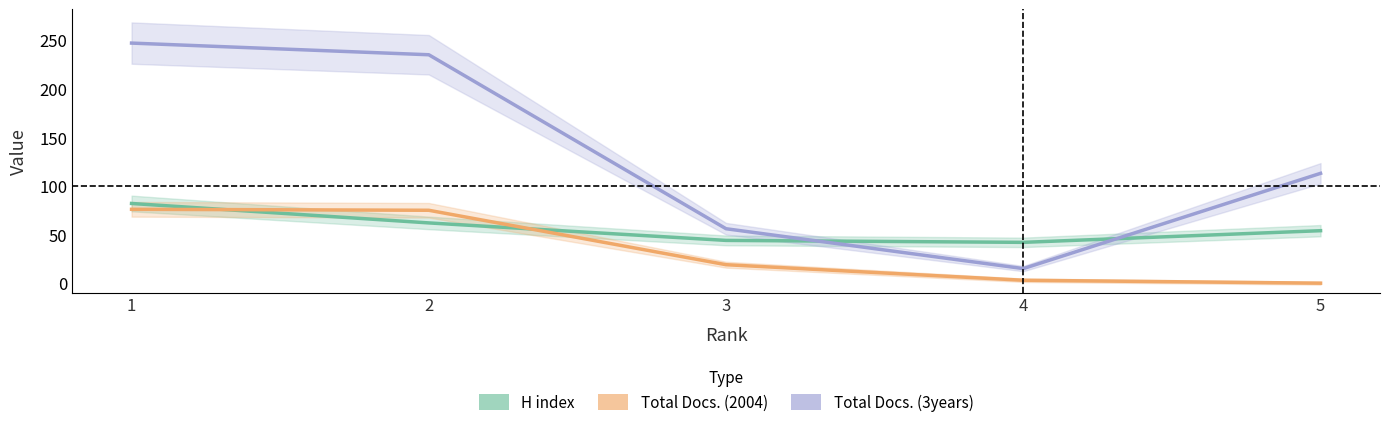

How many distinct data groups are displayed?

3